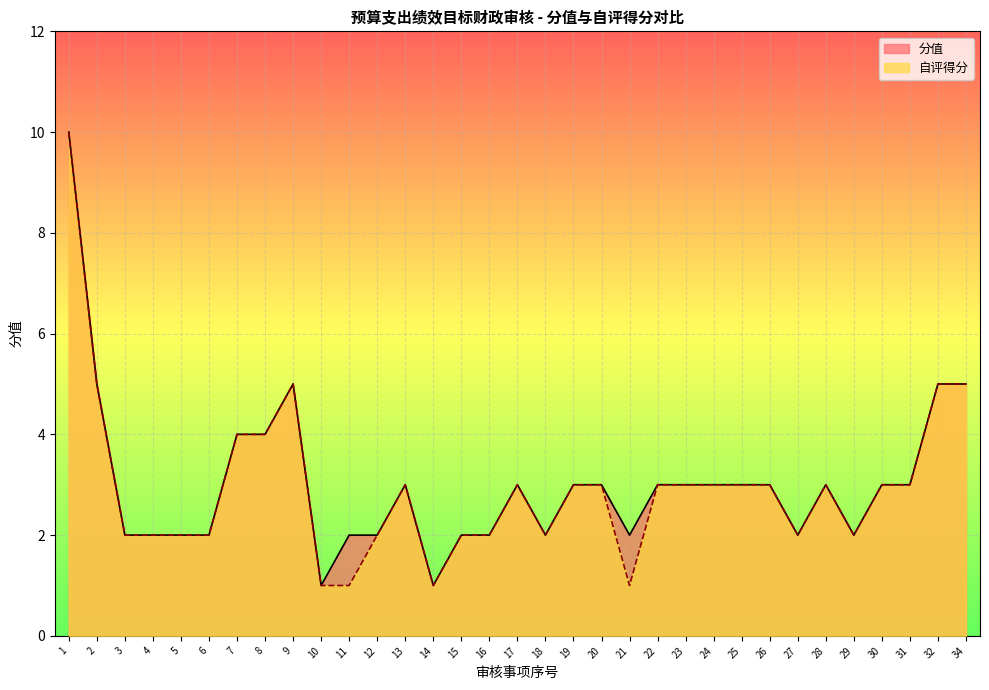

How many interior local peaks does the 分值 series have?

4